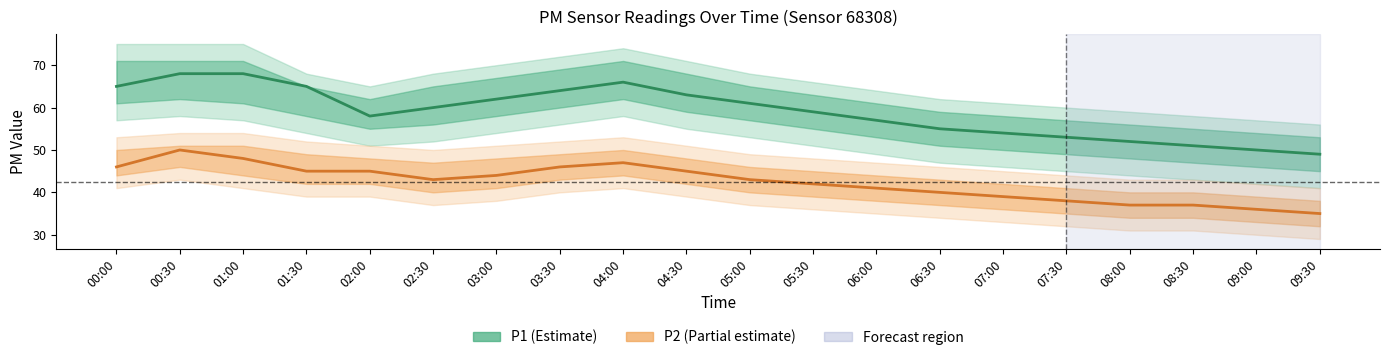

Is this an area chart (filled region under the line)?

No